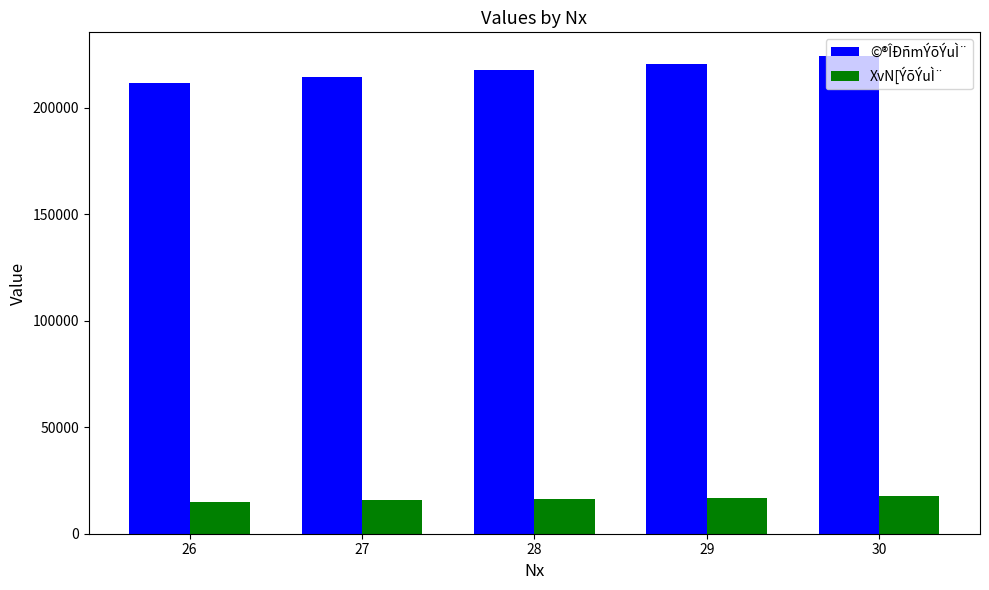

Count the XvN[ÝõÝuÌ¨ values in the range 15614 to 16950.

3